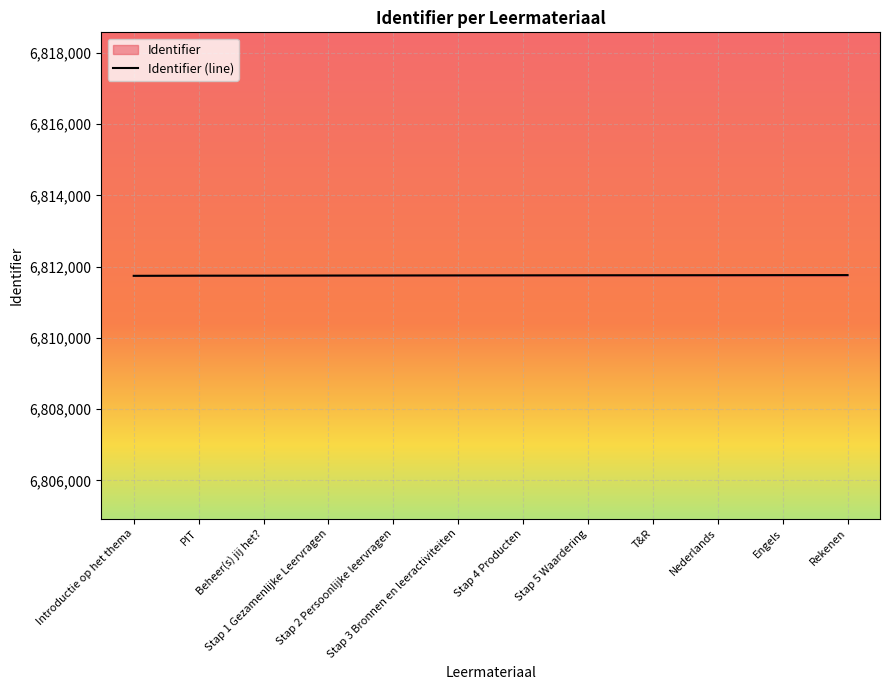

What is the smallest value displayed?

6811742